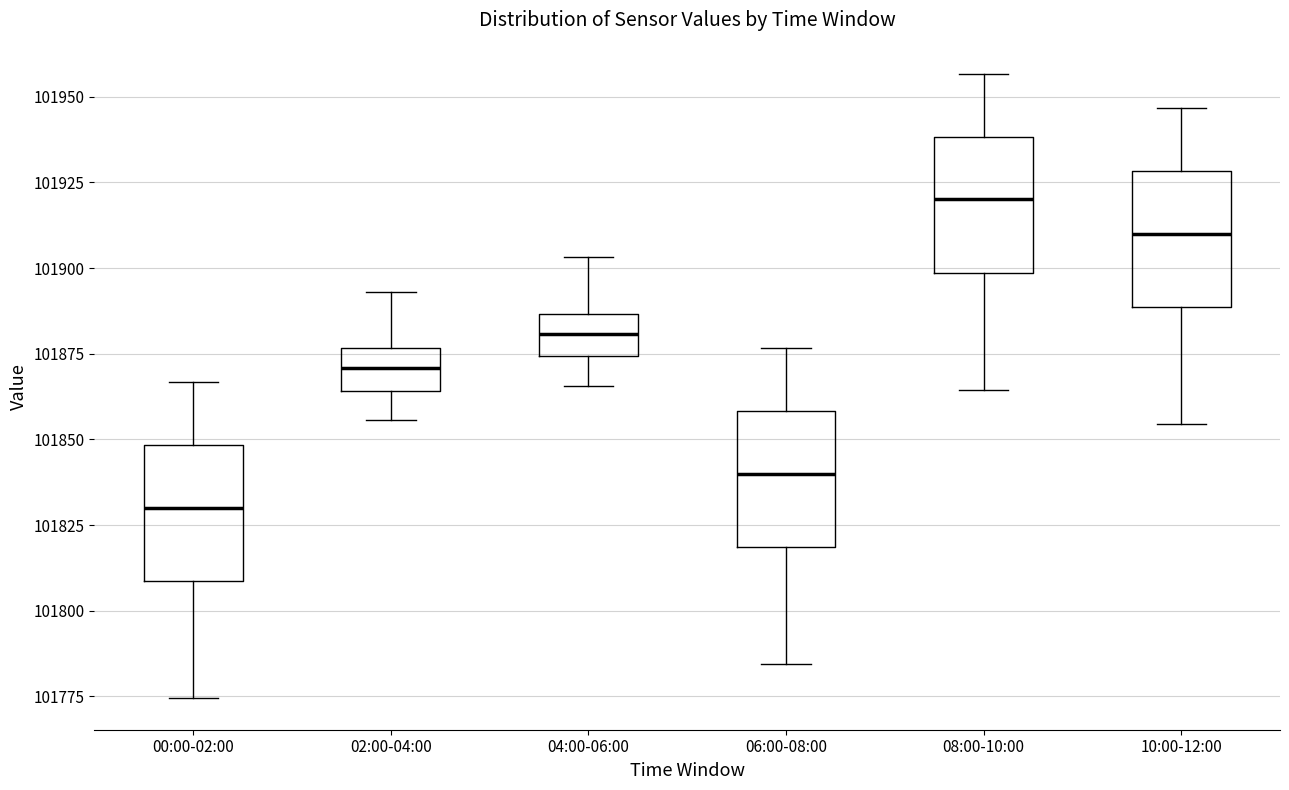

Reading left to right, transcribe this box plot: for each box, give where its median line is, the range the box spans, and where its two whiskers end, as read against the y-axis. The values are not printed on the chart, so give them approximately, as read against the axis.

00:00-02:00: median 101830, box 101810 to 101850, whiskers 101775 to 101865
02:00-04:00: median 101870, box 101865 to 101875, whiskers 101855 to 101895
04:00-06:00: median 101880, box 101875 to 101885, whiskers 101865 to 101905
06:00-08:00: median 101840, box 101820 to 101860, whiskers 101785 to 101875
08:00-10:00: median 101920, box 101900 to 101940, whiskers 101865 to 101955
10:00-12:00: median 101910, box 101890 to 101930, whiskers 101855 to 101945